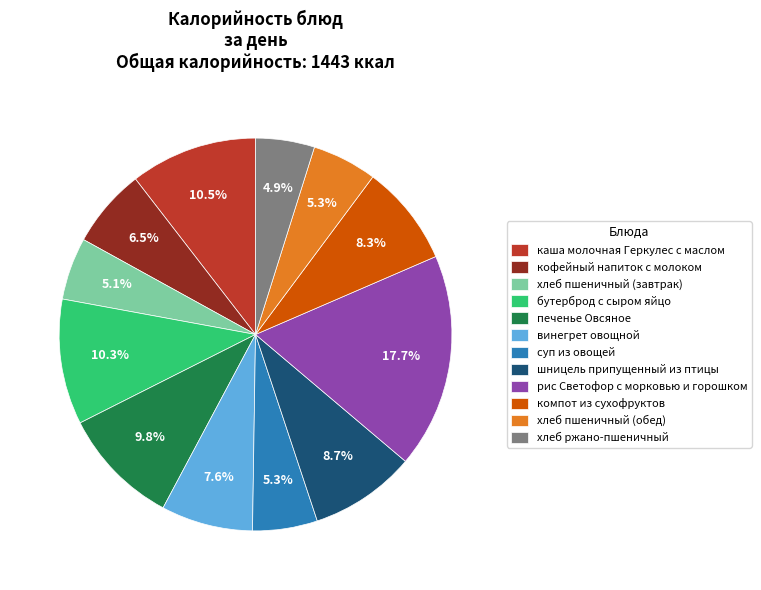

Does any single category account for the majority?

No